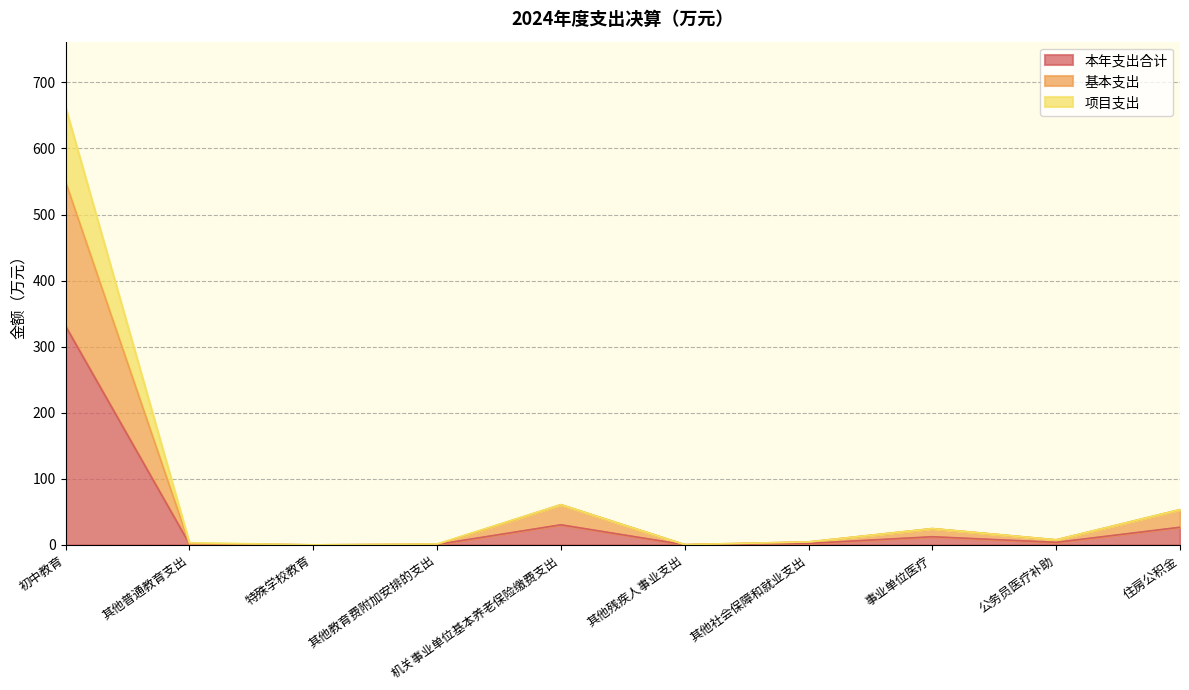

True or false: 基本支出 and 项目支出 intersect in this chart.

False